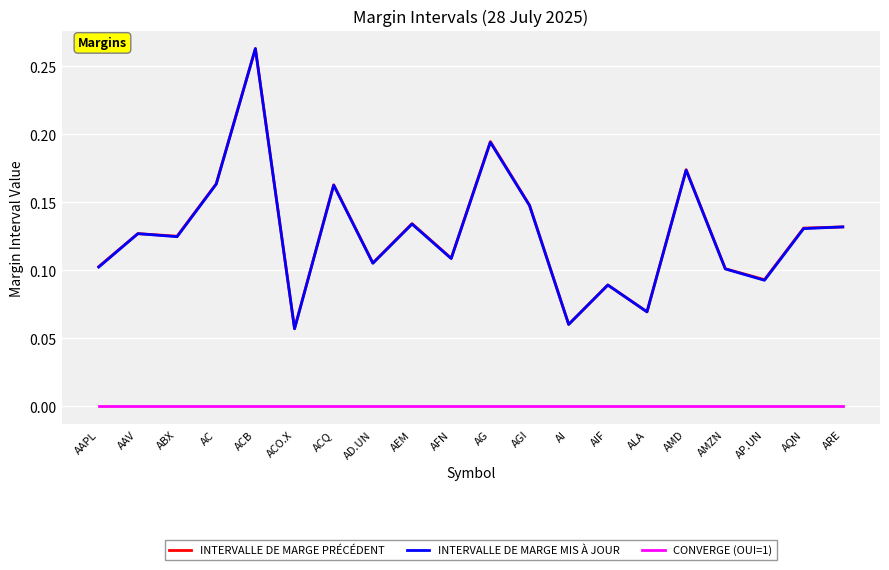

The value of INTERVALLE DE MARGE PRÉCÉDENT at ARE is 0.0. True or false?

False